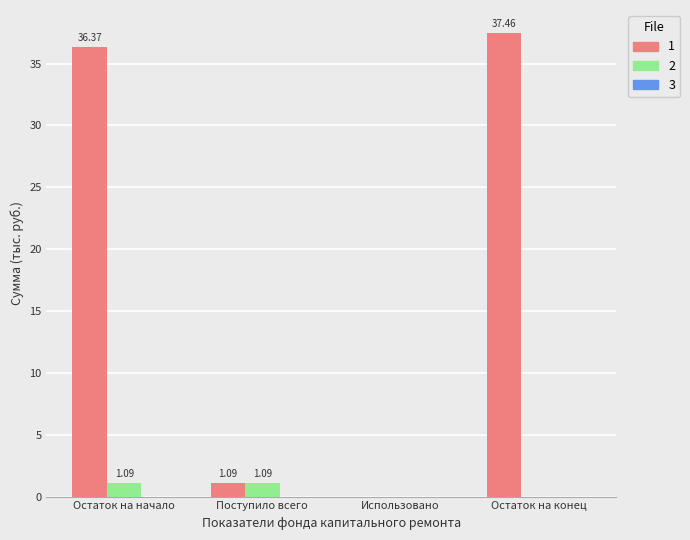

Are the bars grouped side by side (vs. stacked)?

Yes